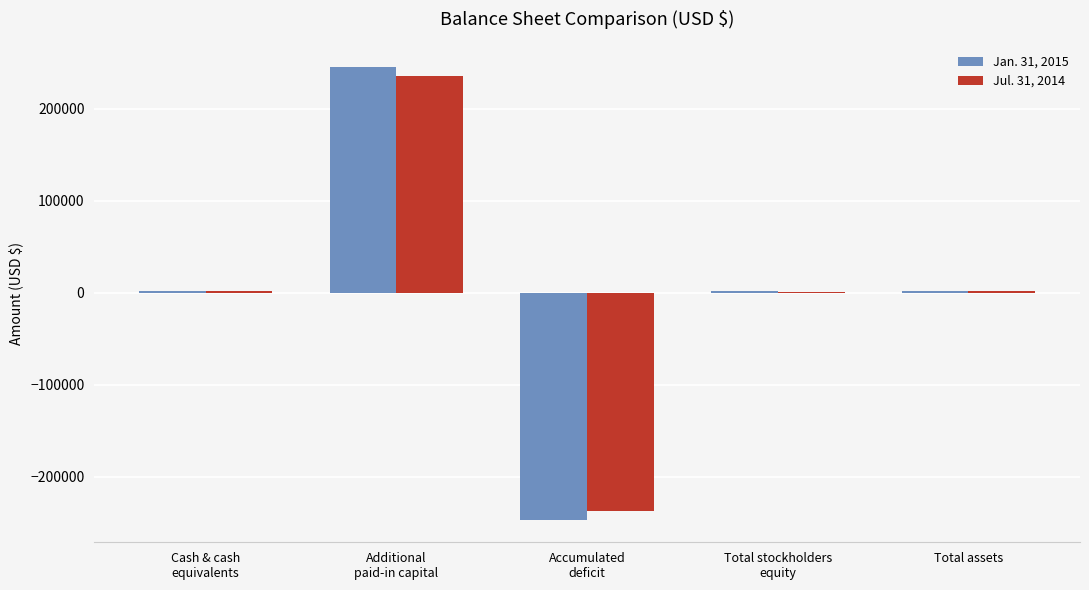

How many series are shown in this chart?

2